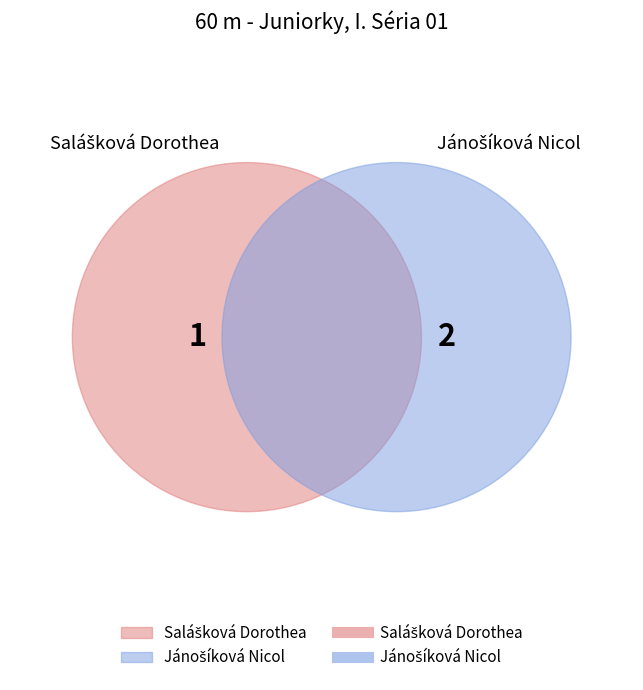

What is the change in value from Salášková Dorothea to Jánošíková Nicol?

+1